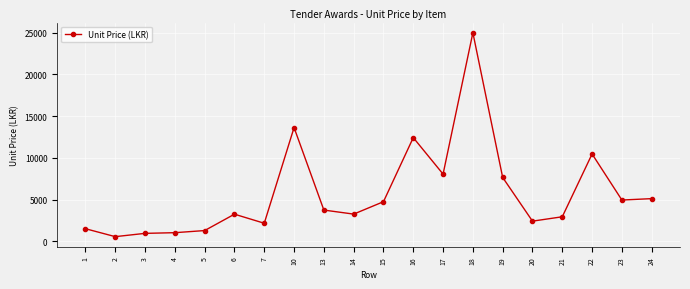

What is the value of the 7th point from the left?

2183.8